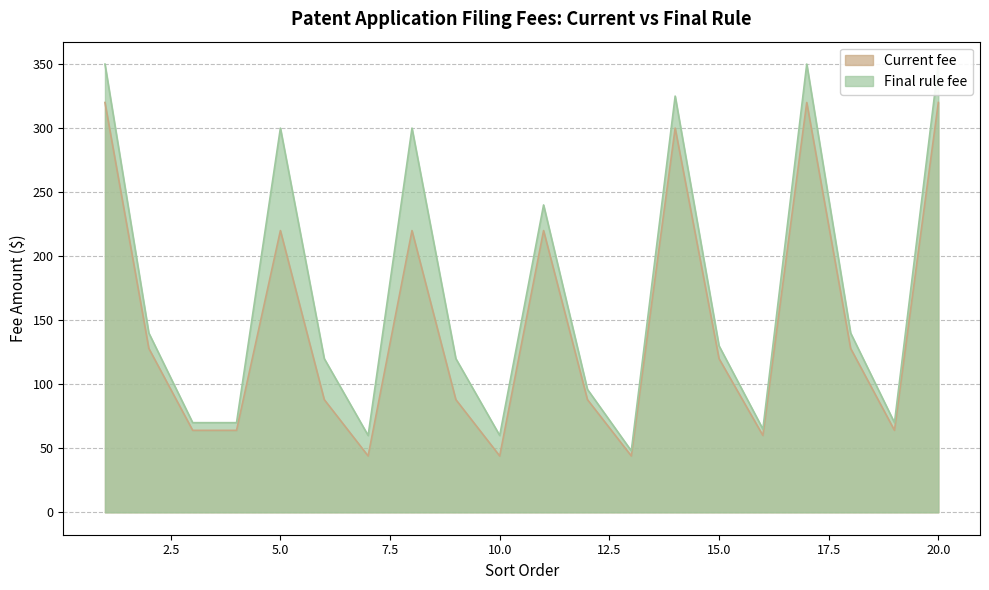

True or false: Current fee and Final rule fee cross at least once.

False